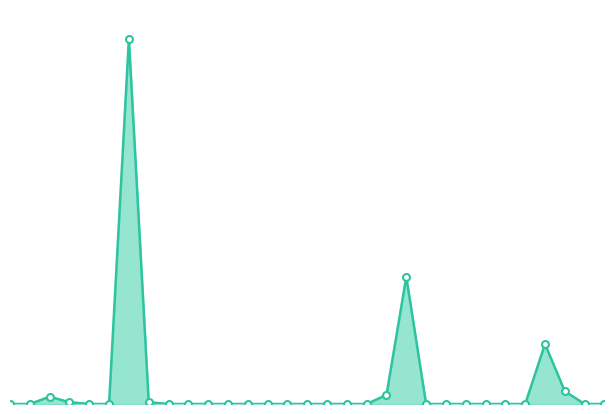

How many lines are shown in the chart?

1